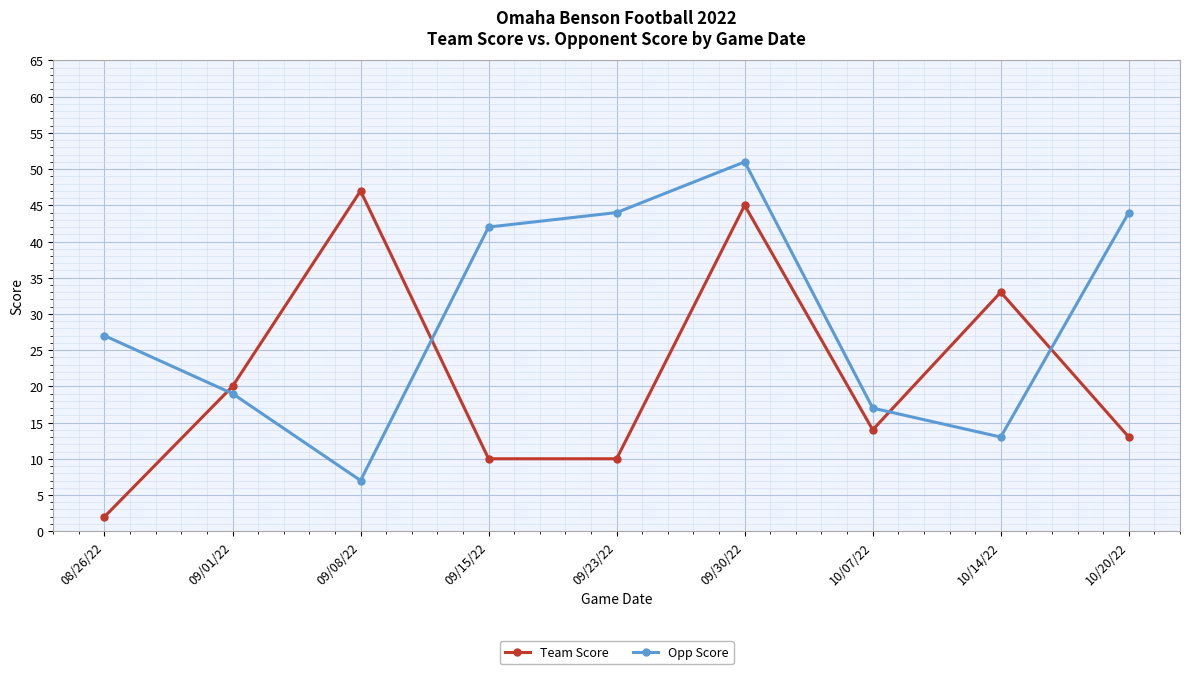

Does the chart have visible grid lines?

Yes